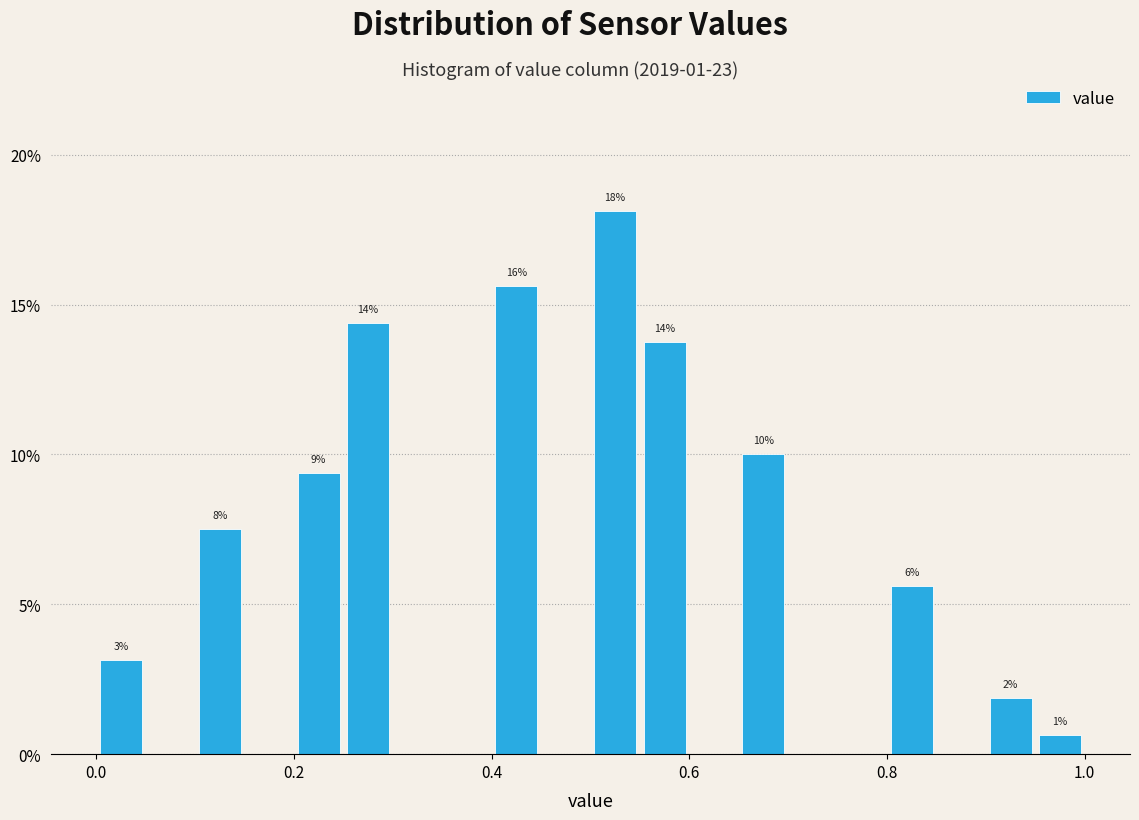

Read against the x-axis, roughly where is the centre of the tallest bar?

0.52